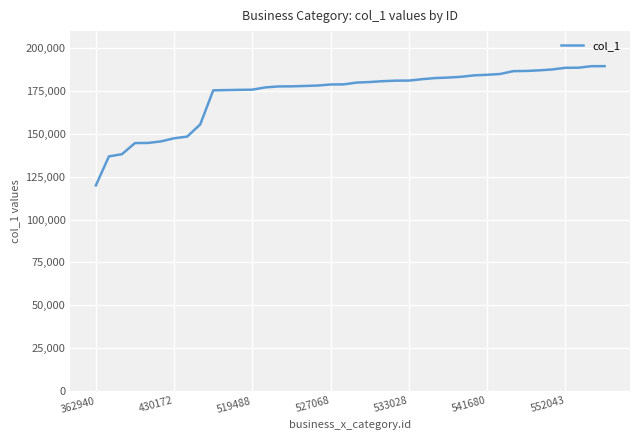

What is the difference between the maximum and minimum values?

69637